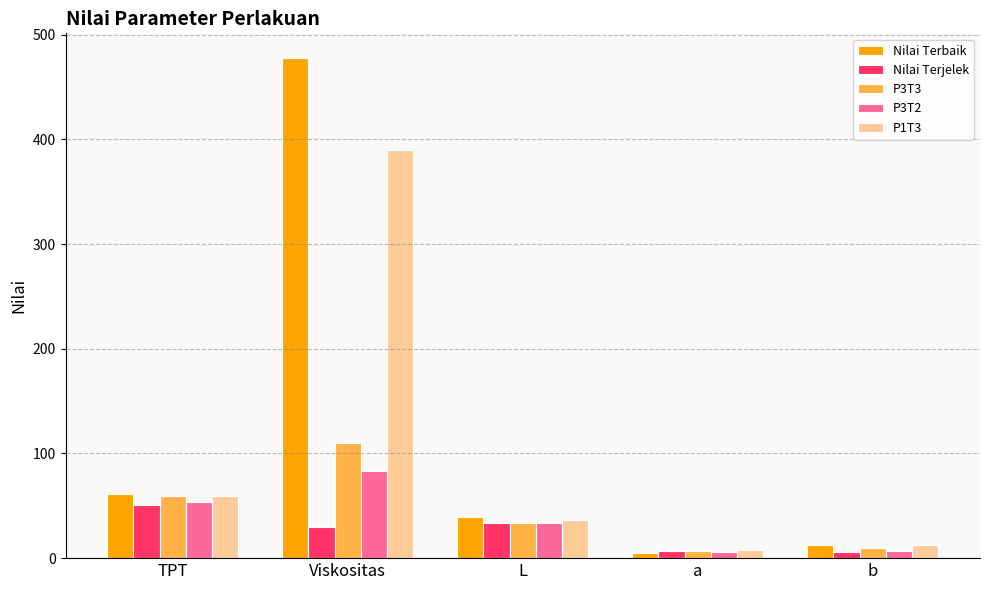

Count the number of data series in this chart.

5